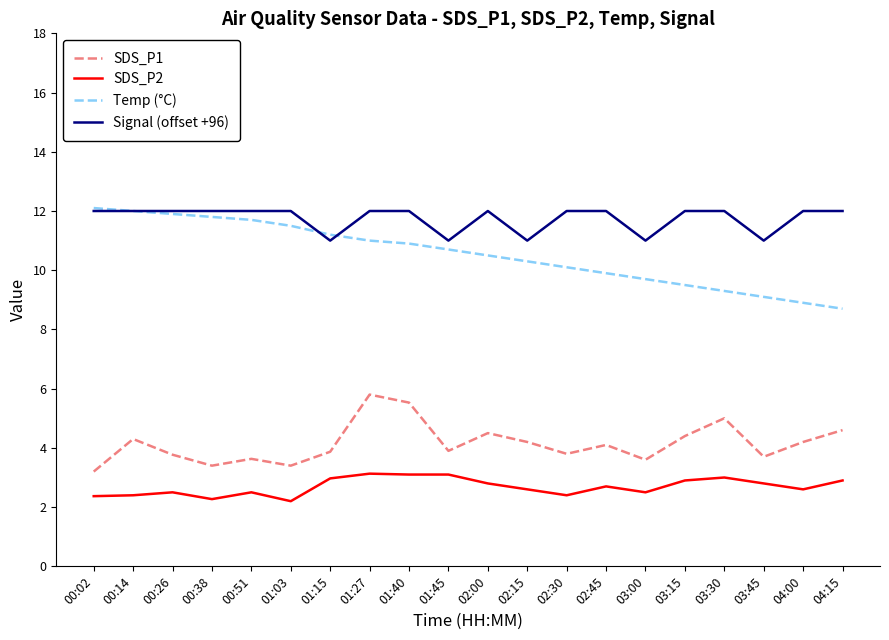

Which series has the largest total across all categories?

Signal (offset +96)